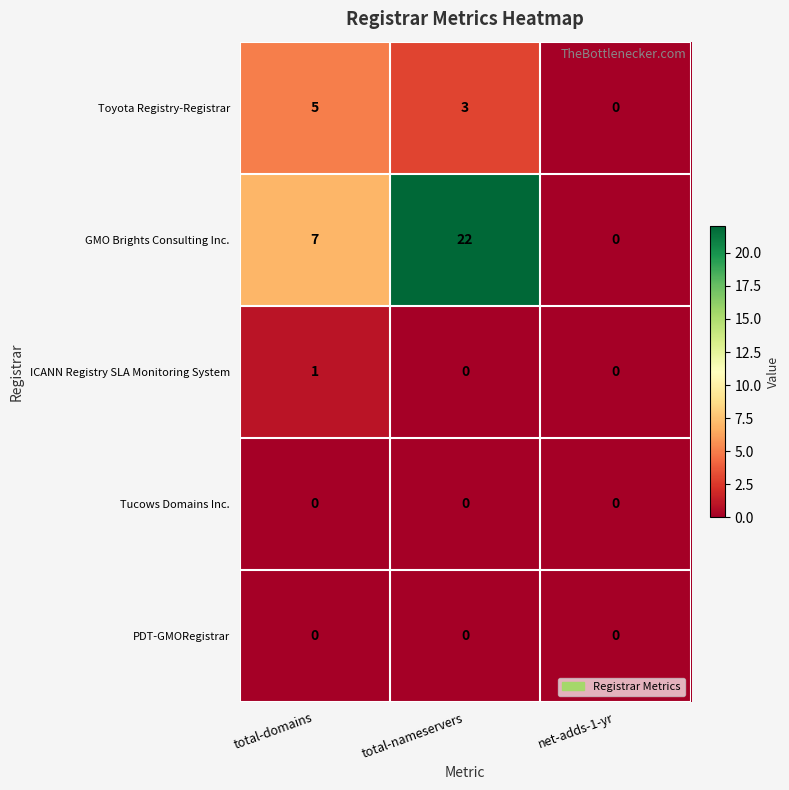

What is the total value across all series at total-domains?

13